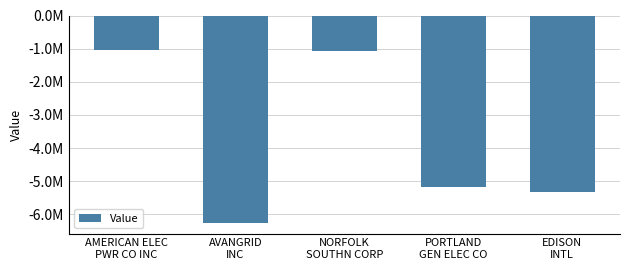

Are the bars horizontal?

No